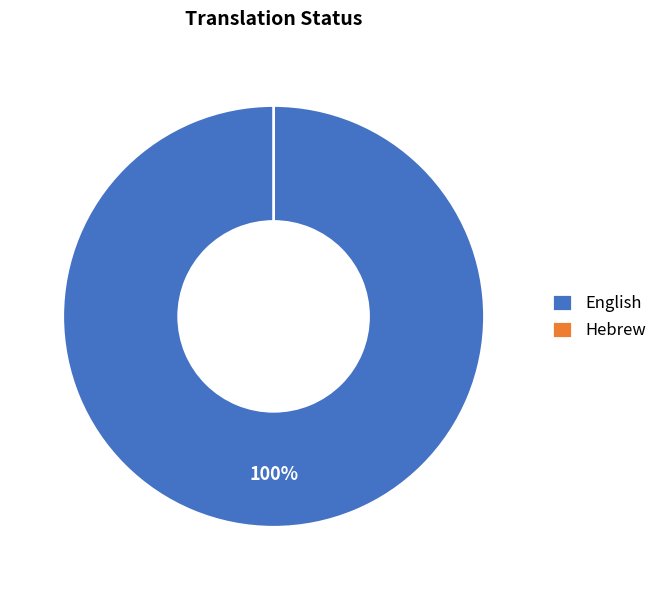

Does Hebrew represent more than half of the total?

No